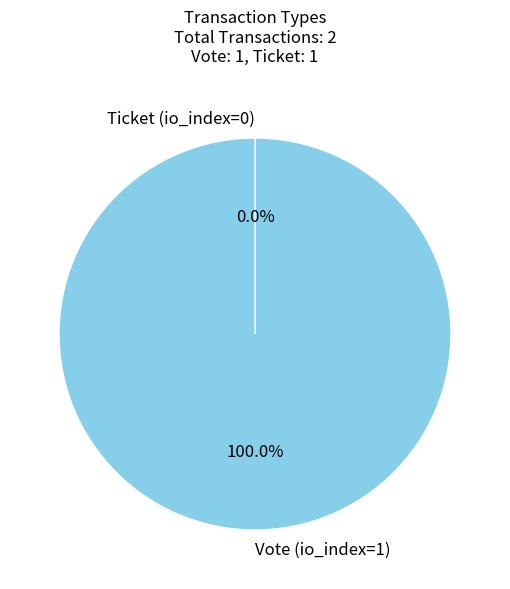

What is the change in value from Vote (io_index=1) to Ticket (io_index=0)?

-1